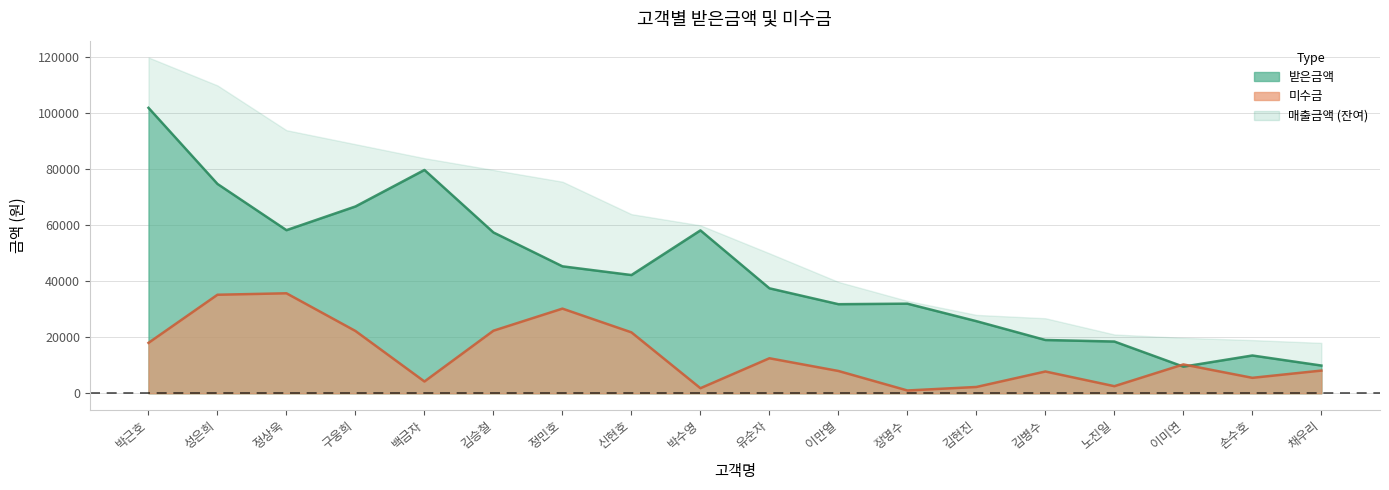

What is the greatest value displayed?

102000